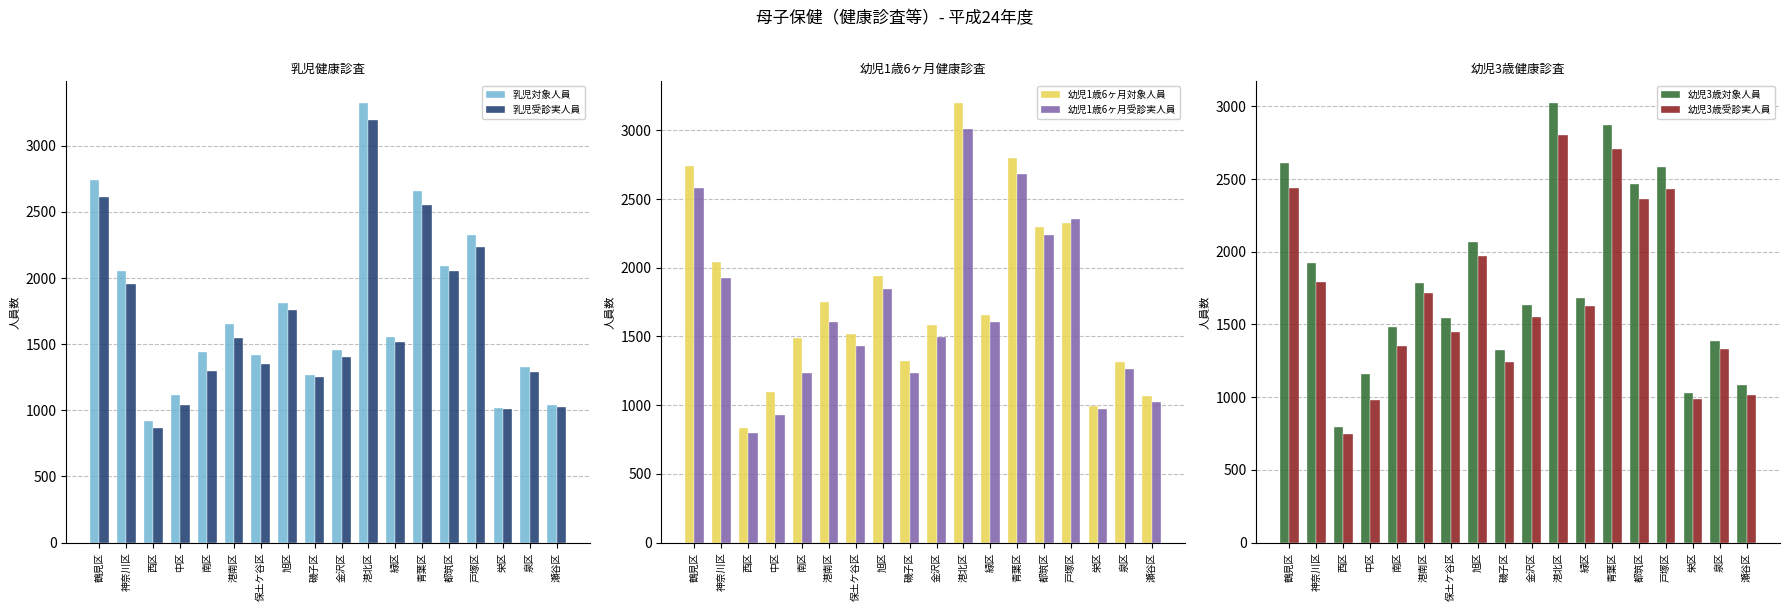

What are all the series names shown in the legend?

乳児対象人員, 乳児受診実人員, 幼児1歳6ヶ月対象人員, 幼児1歳6ヶ月受診実人員, 幼児3歳対象人員, 幼児3歳受診実人員